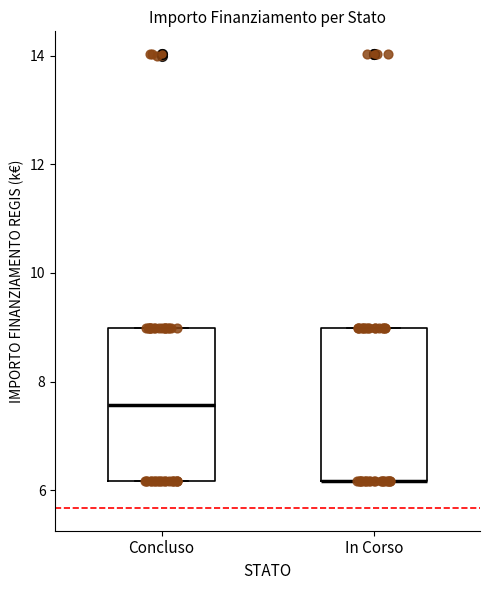

Reading left to right, transcribe this box plot: for each box, give where its median line is, the range the box spans, and where its two whiskers end, as read against the y-axis. The values are not printed on the chart, so give them approximately, as read against the axis.

Concluso: median 7.6, box 6.2 to 9.0, whiskers 6.2 to 9.0
In Corso: median 6.2 (drawn on the box's lower edge), box 6.2 to 9.0, whiskers 6.2 to 9.0